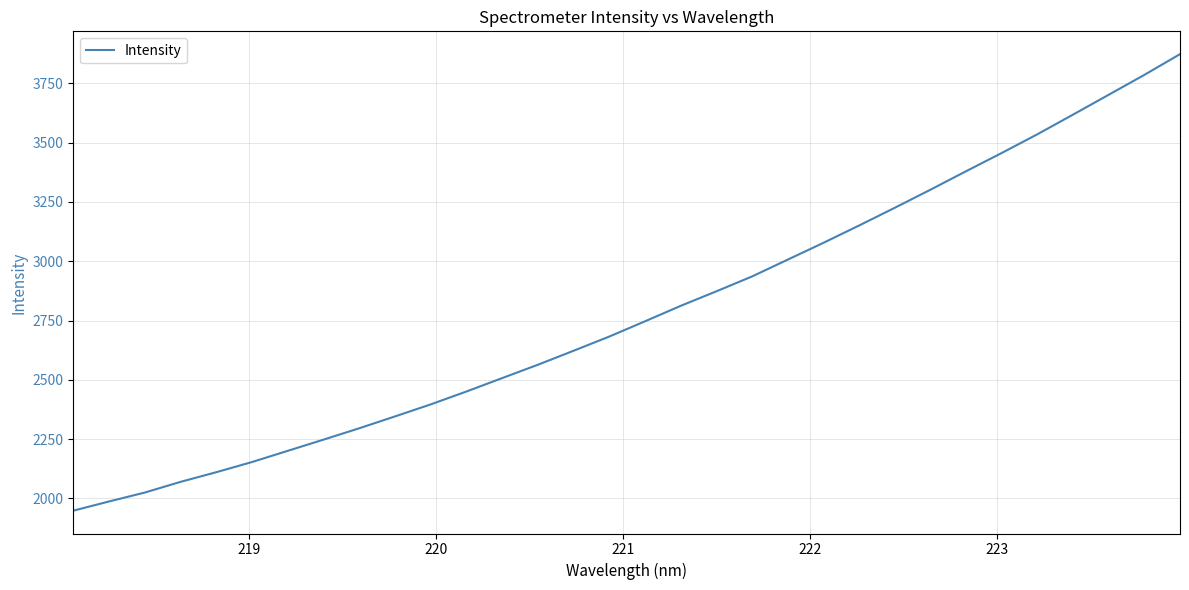

True or false: there are more than 1 points higher than both neighbors.

False